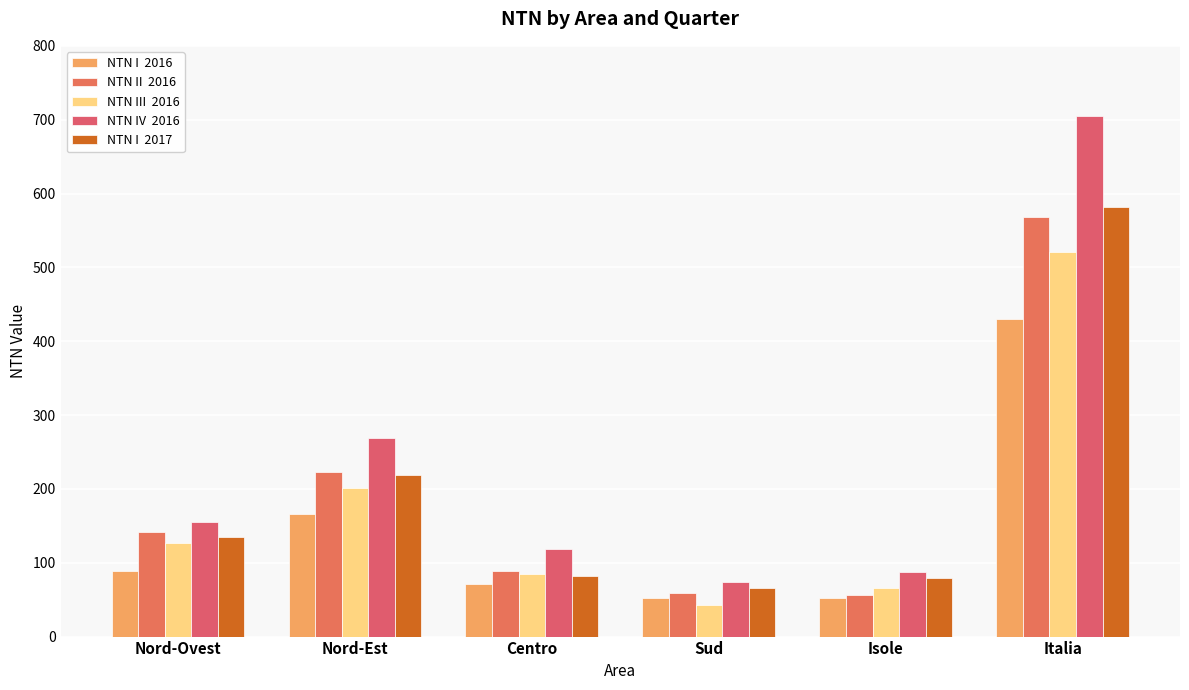

What is the difference between the highest and lowest values at Centro?

46.5